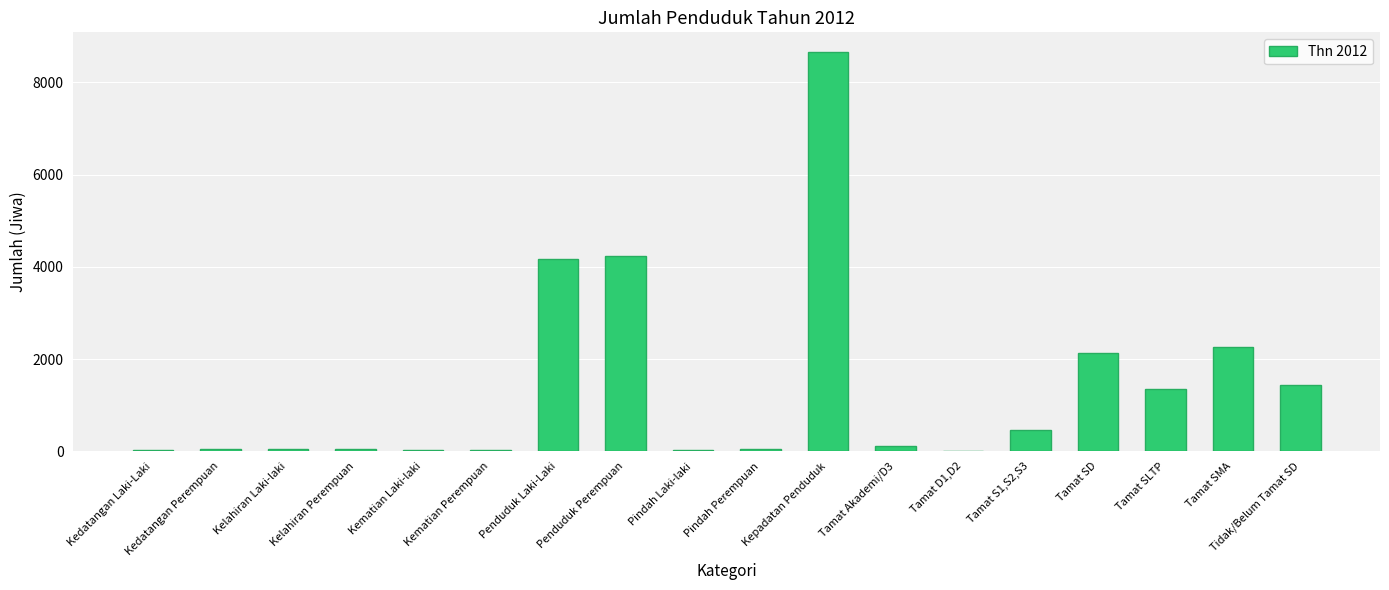

Which label corresponds to the largest value in the chart?

Kepadatan Penduduk